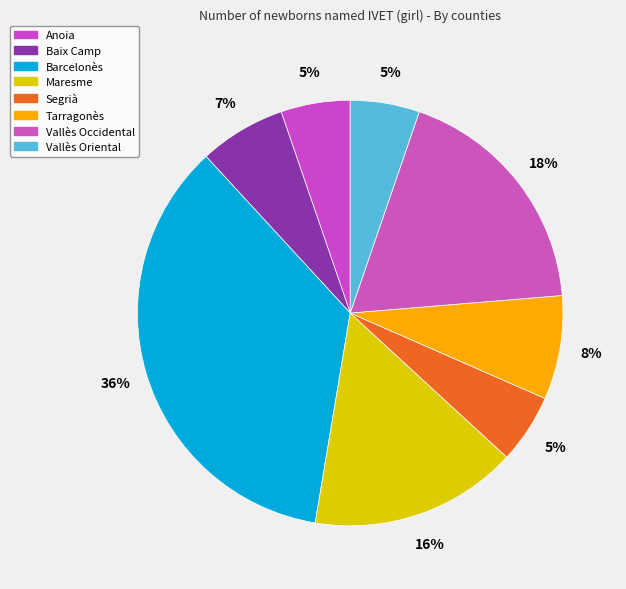

What is the largest slice in the pie chart?

Barcelonès